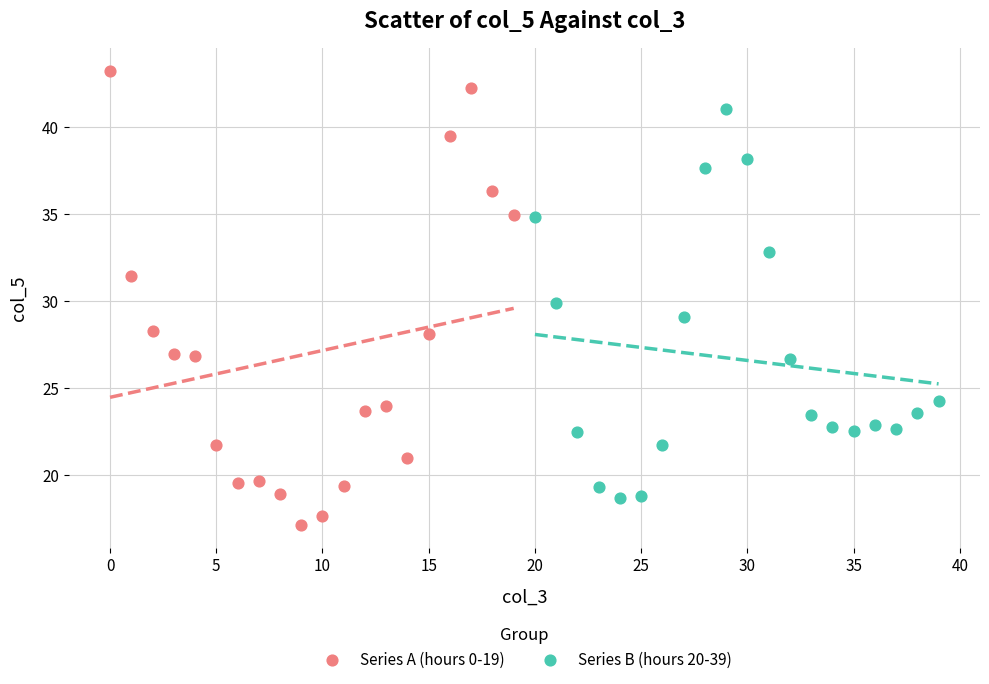

Which series contains the highest Y value?

Series A (hours 0-19)